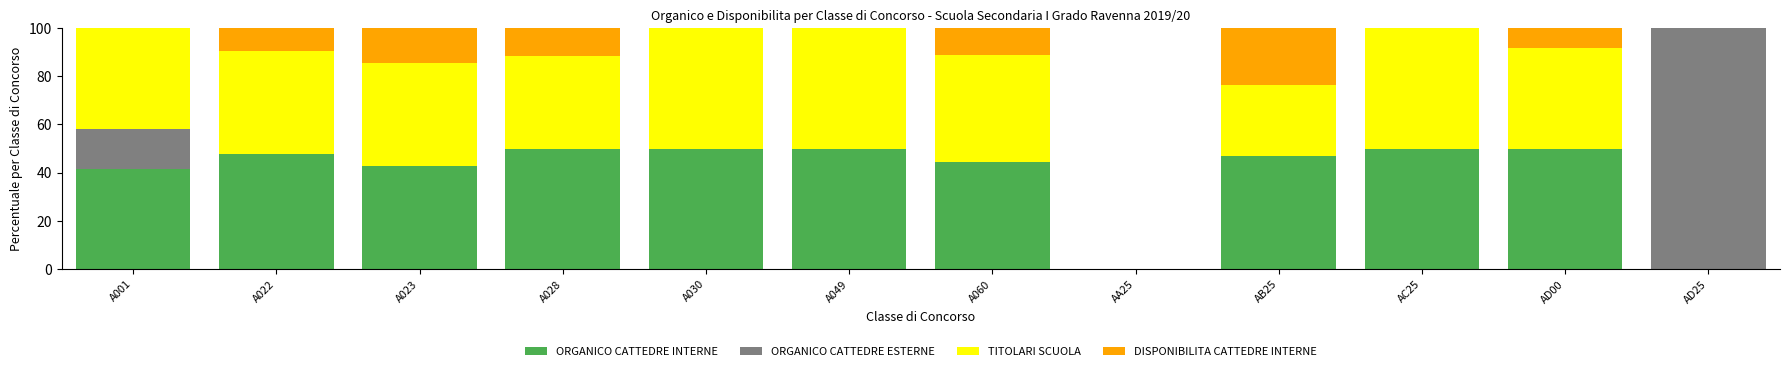

Read the ORGANICO CATTEDRE INTERNE value at AC25.

50.0